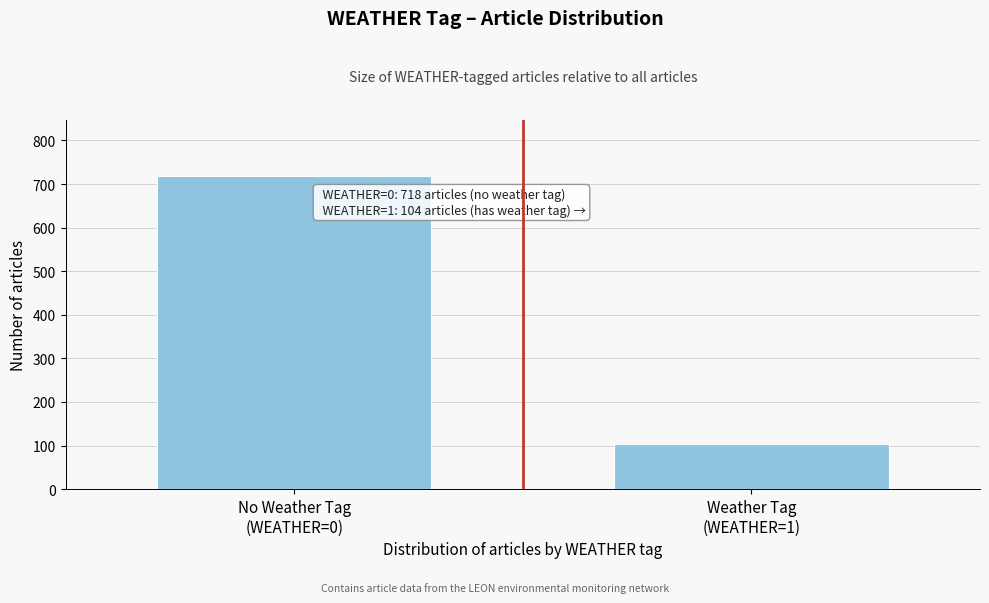

Reading left to right, transcribe all the data shown in this chart.

718	104